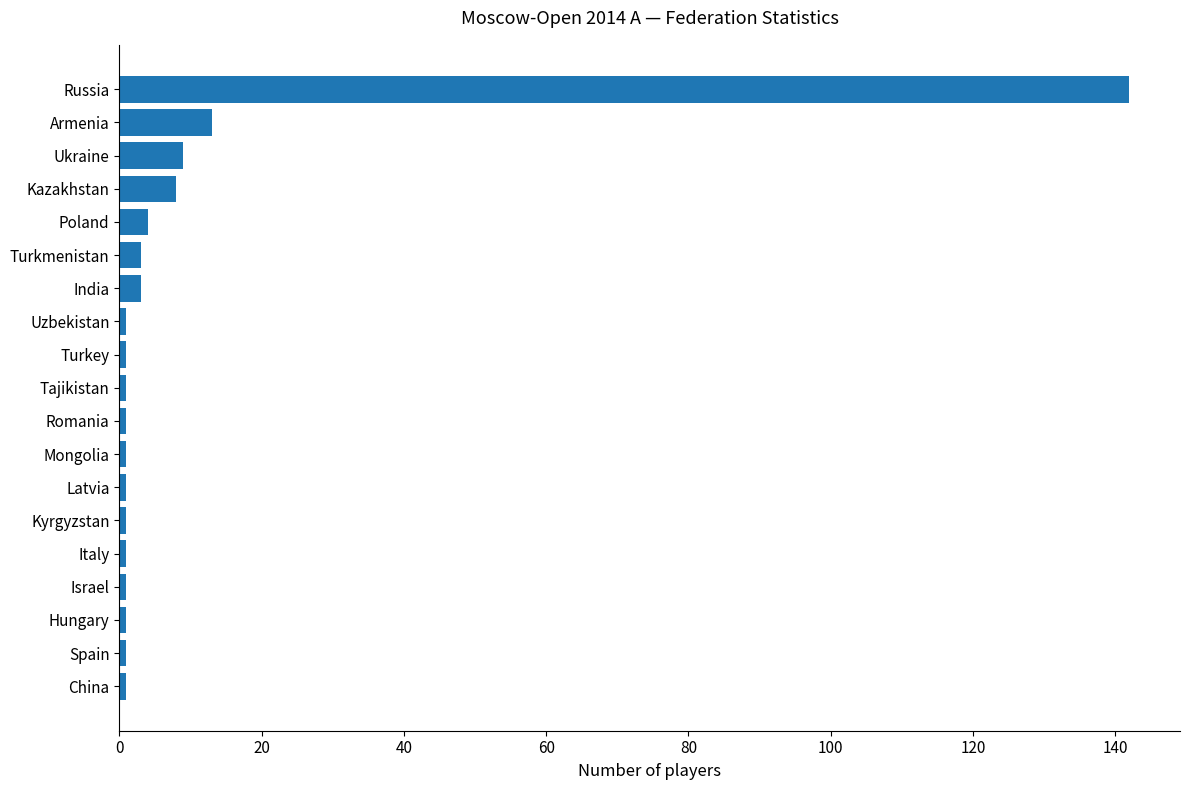

Where is the data nearest to the value 71?

Armenia